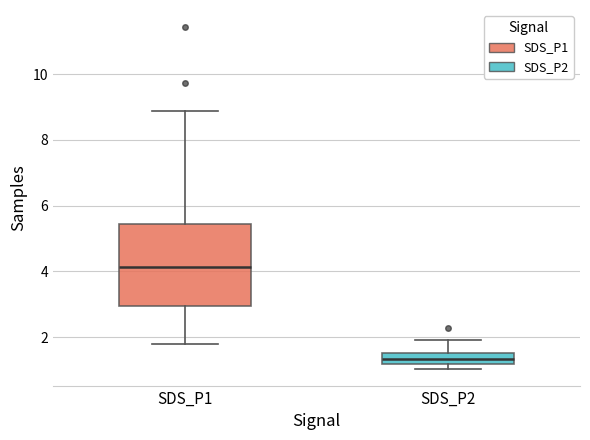

Reading left to right, transcribe this box plot: for each box, give where its median line is, the range the box spans, and where its two whiskers end, as read against the y-axis. The values are not printed on the chart, so give them approximately, as read against the axis.

SDS_P1: median 4.2, box 3.0 to 5.4, whiskers 1.8 to 8.8
SDS_P2: median 1.4, box 1.2 to 1.6, whiskers 1.0 to 2.0